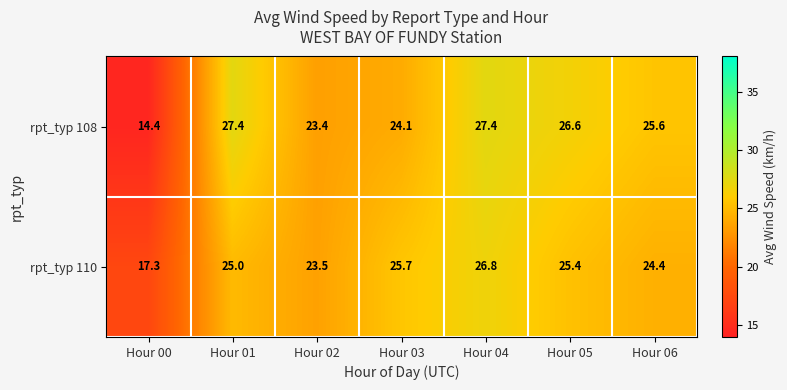

Reading left to right, what are all the values shown in this chart?

rpt_typ 108: Hour 00=14.4	Hour 01=27.4	Hour 02=23.4	Hour 03=24.1	Hour 04=27.4	Hour 05=26.6	Hour 06=25.6
rpt_typ 110: Hour 00=17.3	Hour 01=25.0	Hour 02=23.5	Hour 03=25.7	Hour 04=26.8	Hour 05=25.4	Hour 06=24.4